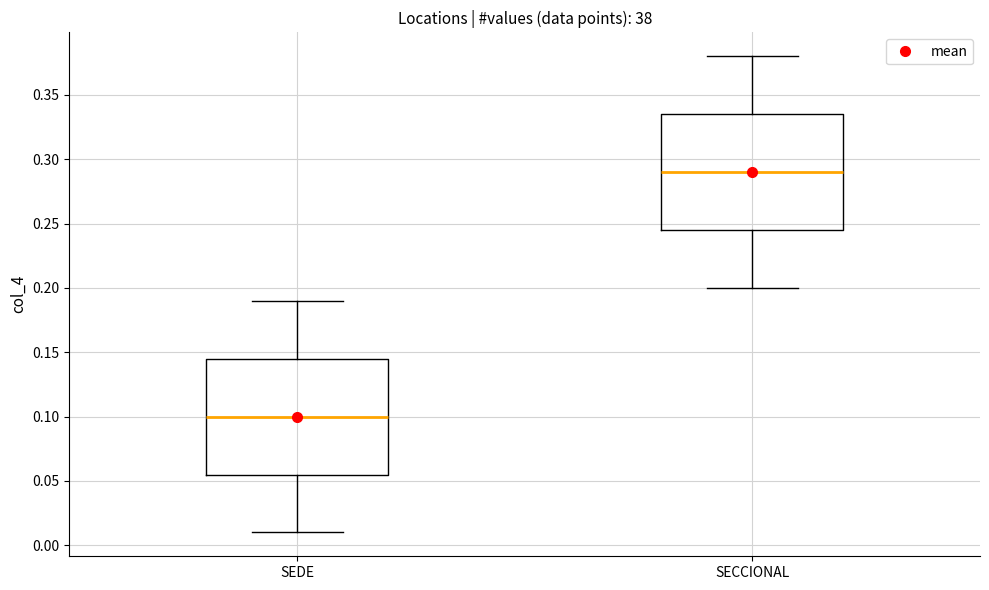

Which box has the highest median line?

SECCIONAL